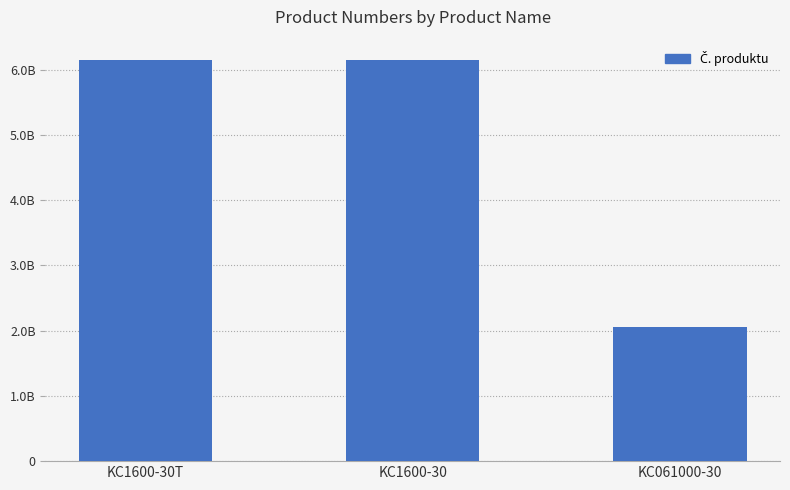

What is the change in value from KC1600-30T to KC1600-30?

+20